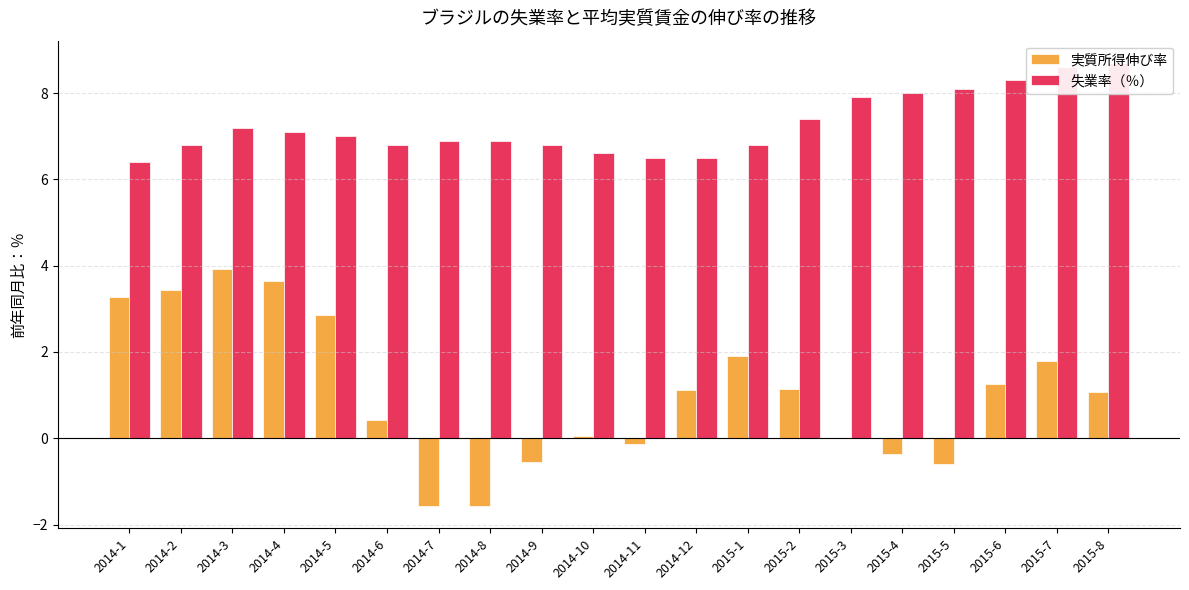

Which has a higher value, 2014-3 or 2015-4?

2014-3